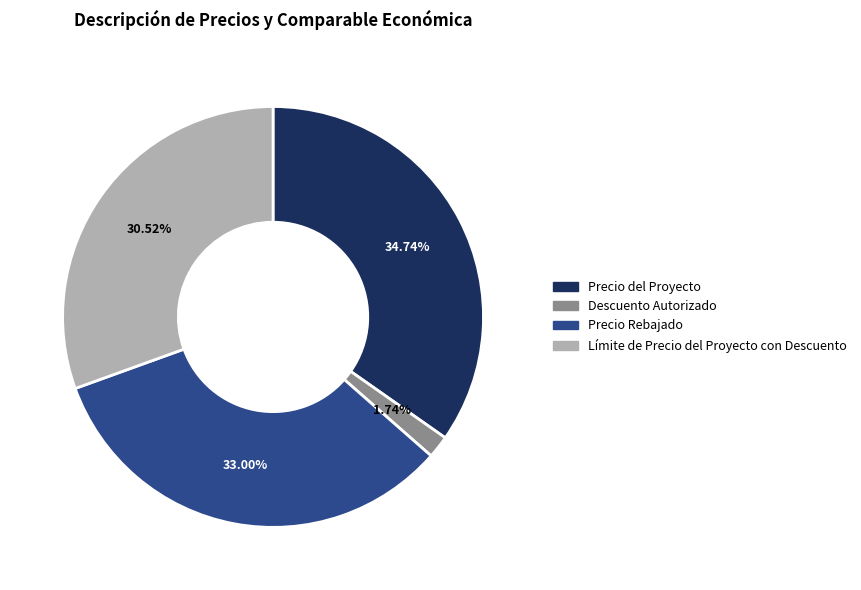

What is the smallest slice in the pie chart?

Descuento Autorizado